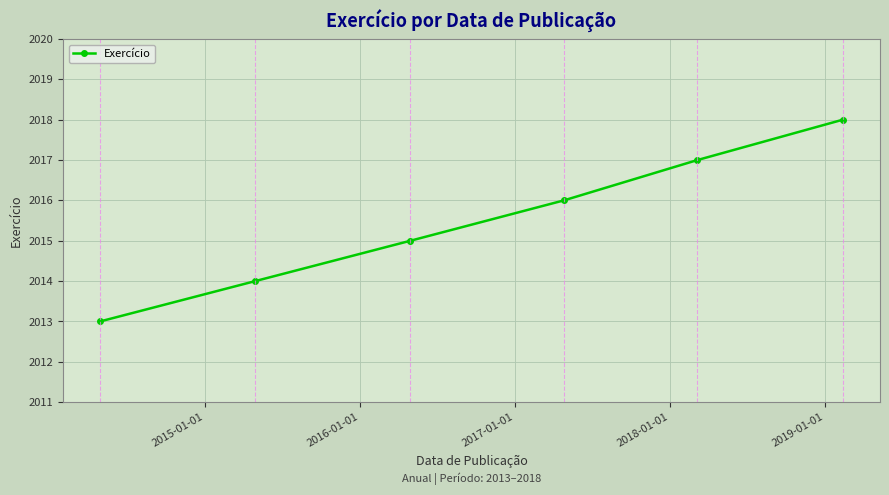

What is the maximum value shown in the chart?

2018